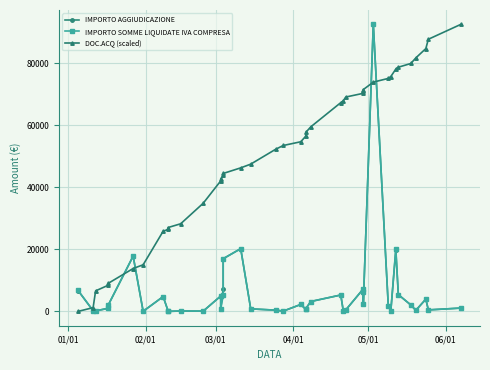

Does the chart display data point markers on the line(s)?

Yes